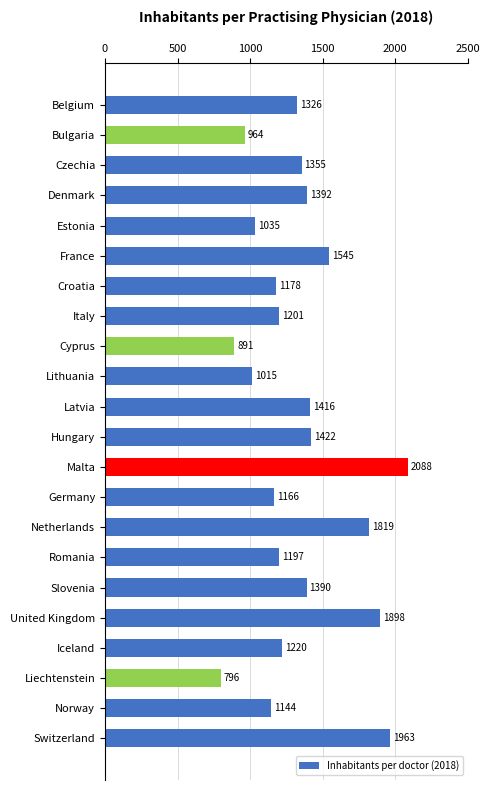

What is the value of the 13th bar from the top?

2088.9